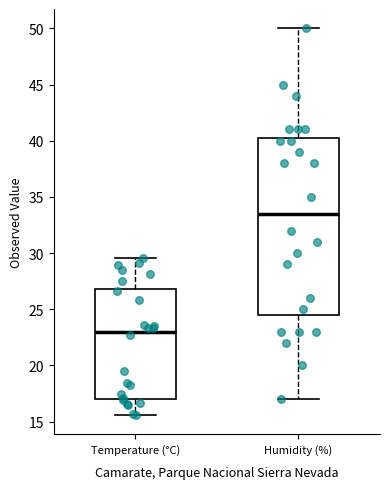

Which box has the lowest median line?

Temperature (°C)